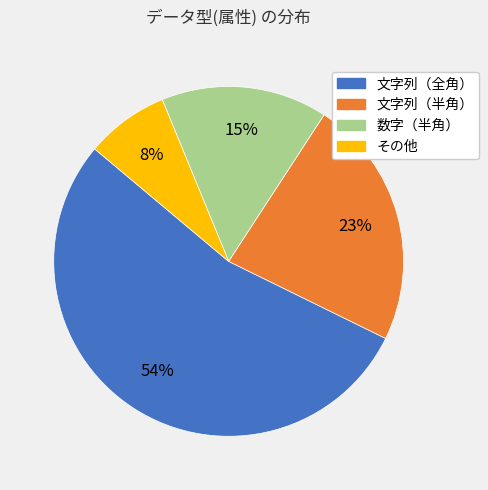

To the nearest percent, what is the average slice percentage?

25%